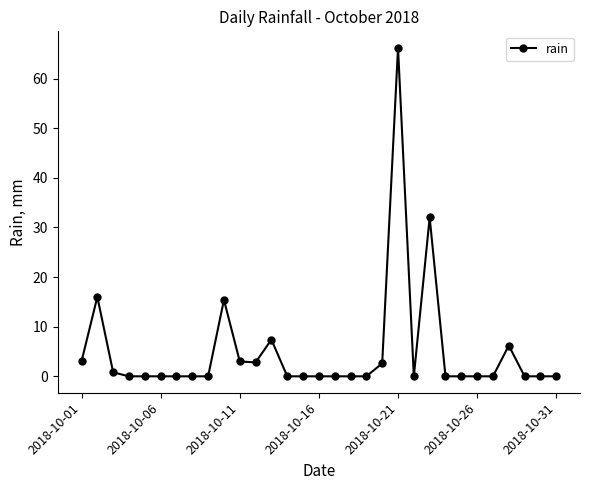

True or false: there are more than 2 points higher than both neighbors.

True